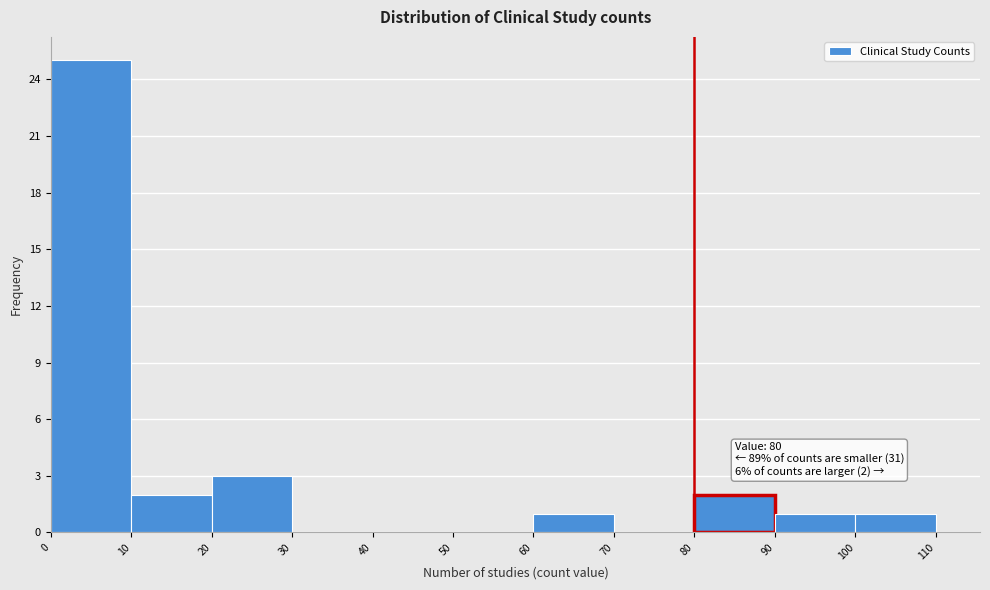

Which range on the x-axis has the tallest bar?

0 to 10